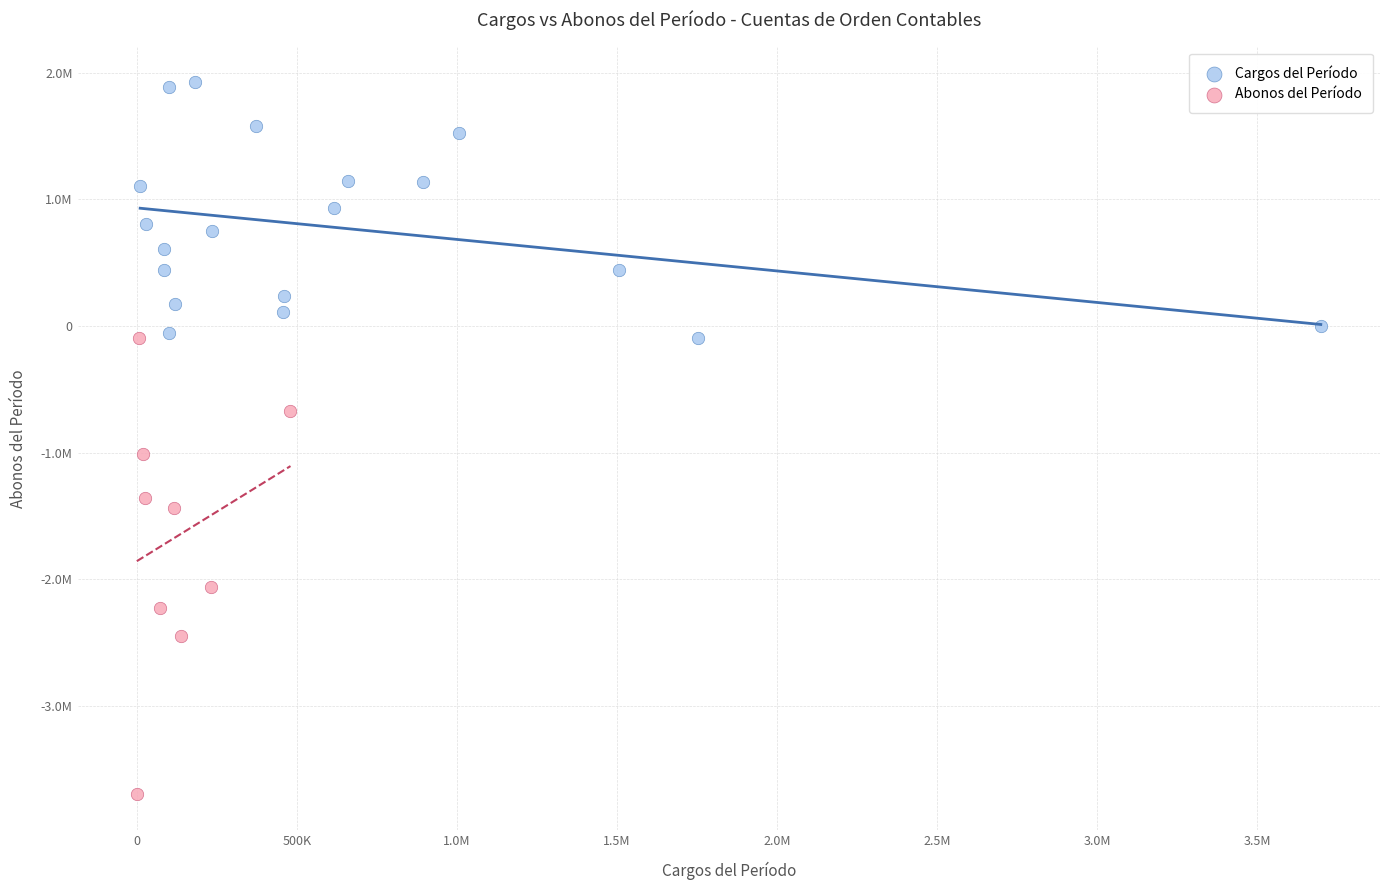

Which series contains the lowest Y value?

Abonos del Período